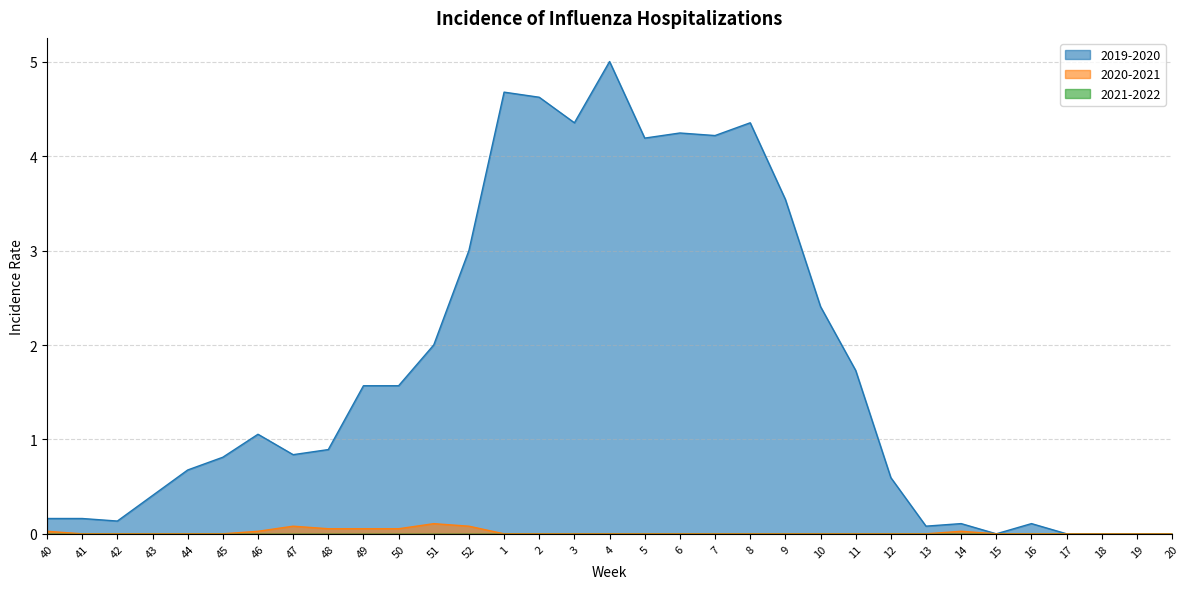

What is the label of the 22nd point from the left?

9